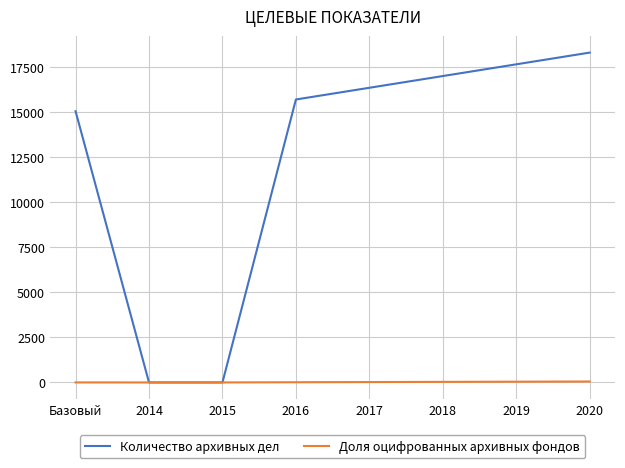

At 2018, list the series in order from smallest to largest.

Доля оцифрованных архивных фондов, Количество архивных дел